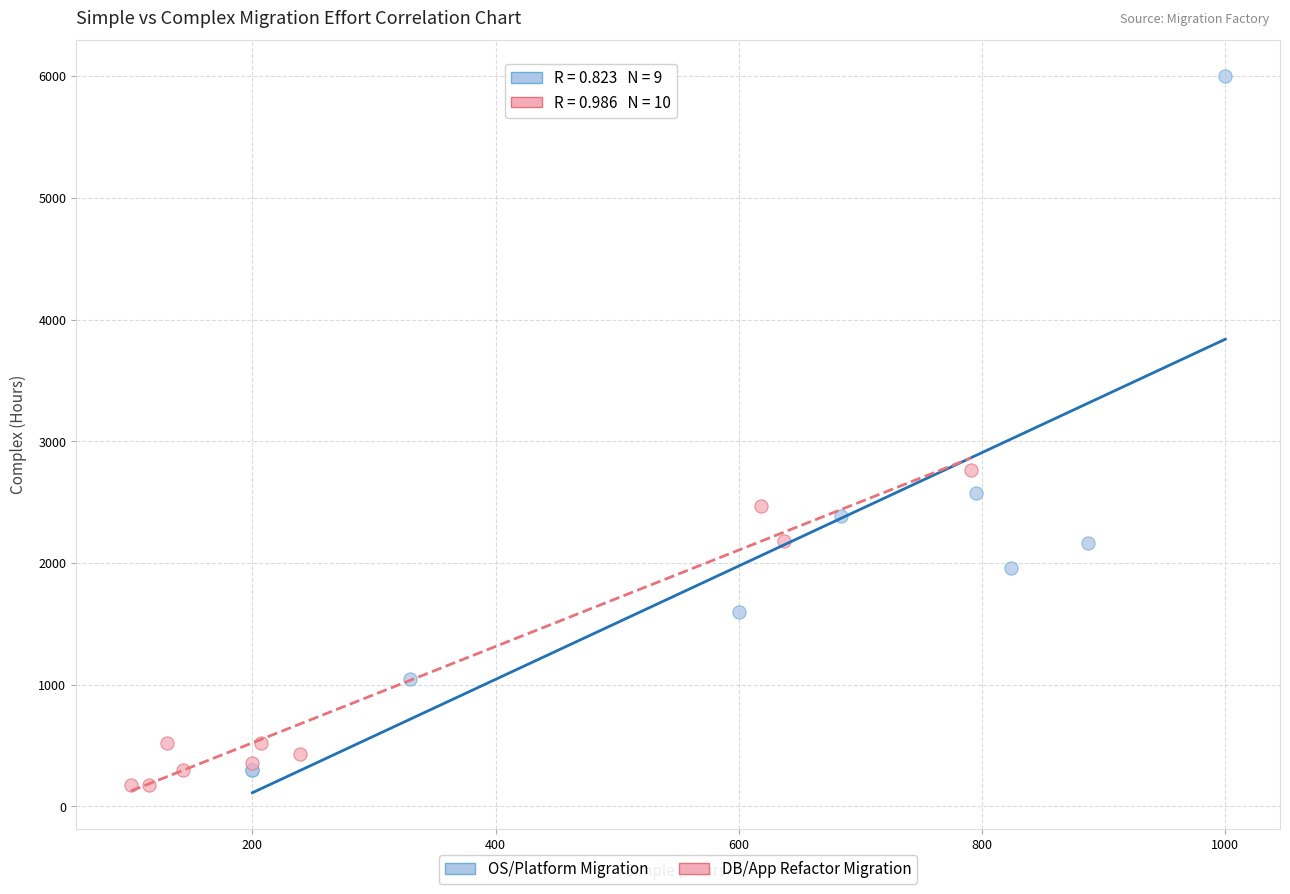

Which series reaches the minimum Y coordinate?

DB/App Refactor Migration